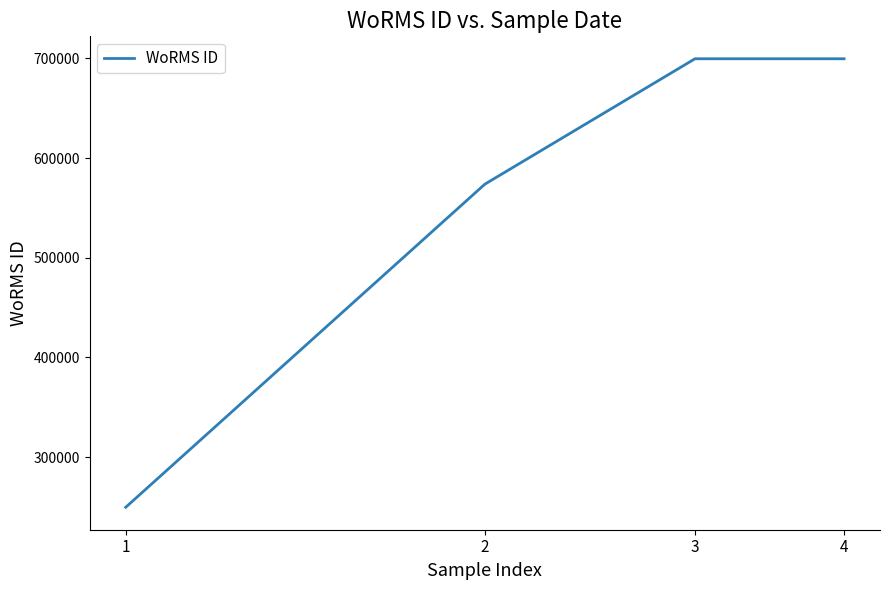

What is the smallest value displayed?

249731